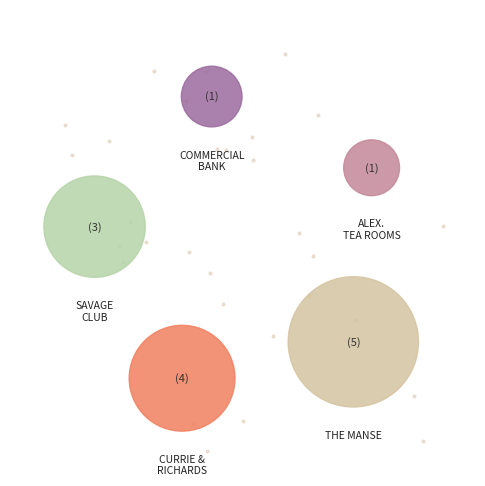

How many segments does this pie chart have?

5